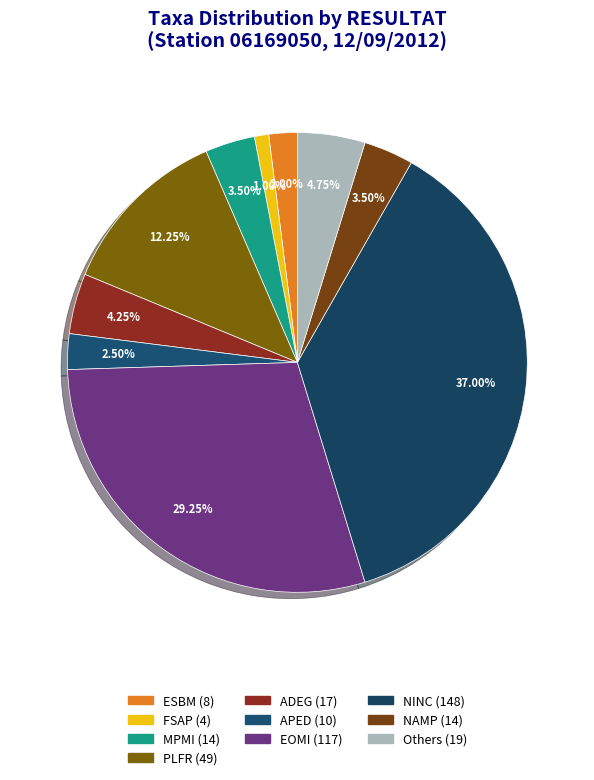

How many segments does this pie chart have?

10